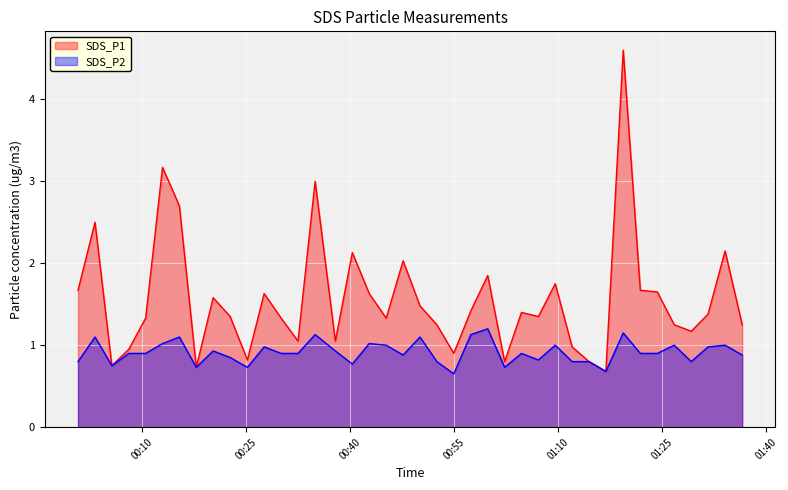

What is the highest value of the SDS_P1 series?

4.6